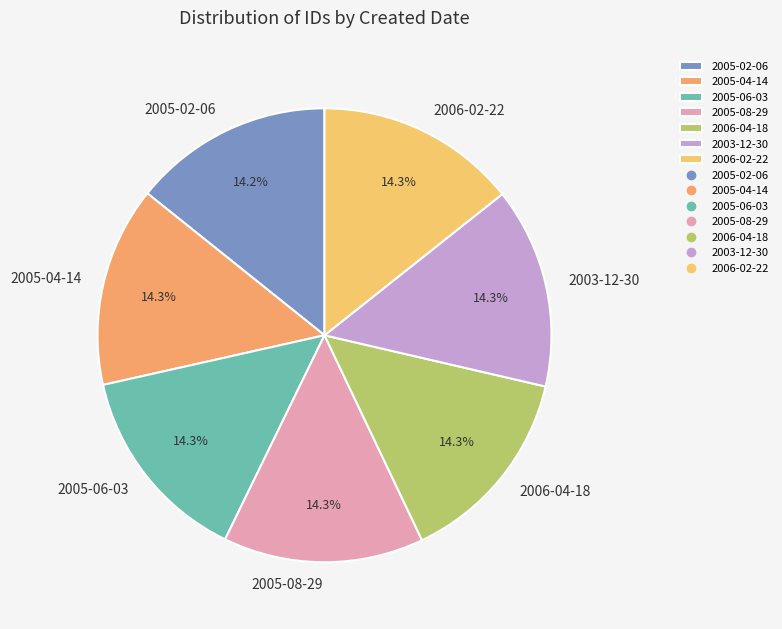

What is the ratio of the value at 2006-04-18 to the value at 2006-02-22?

1.0